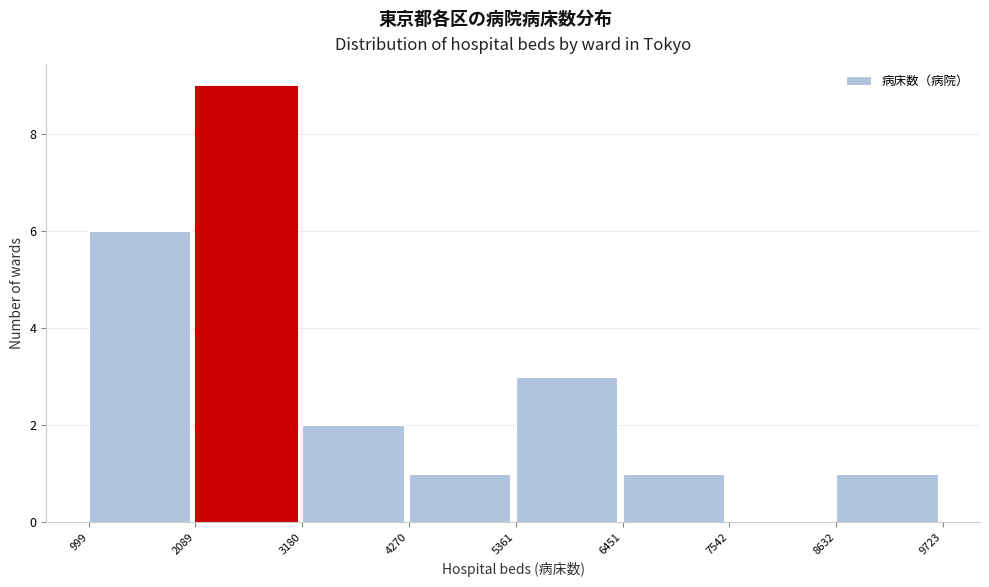

Reading left to right, list every bar in this chart as the range it spans on the x-axis followed by its height. The values are not printed on the chart, so give them approximately, as read against the axis.

999 to 2089: 6
2089 to 3180: 9
3180 to 4270: 2
4270 to 5361: 1
5361 to 6451: 3
6451 to 7542: 1
7542 to 8632: 0
8632 to 9723: 1